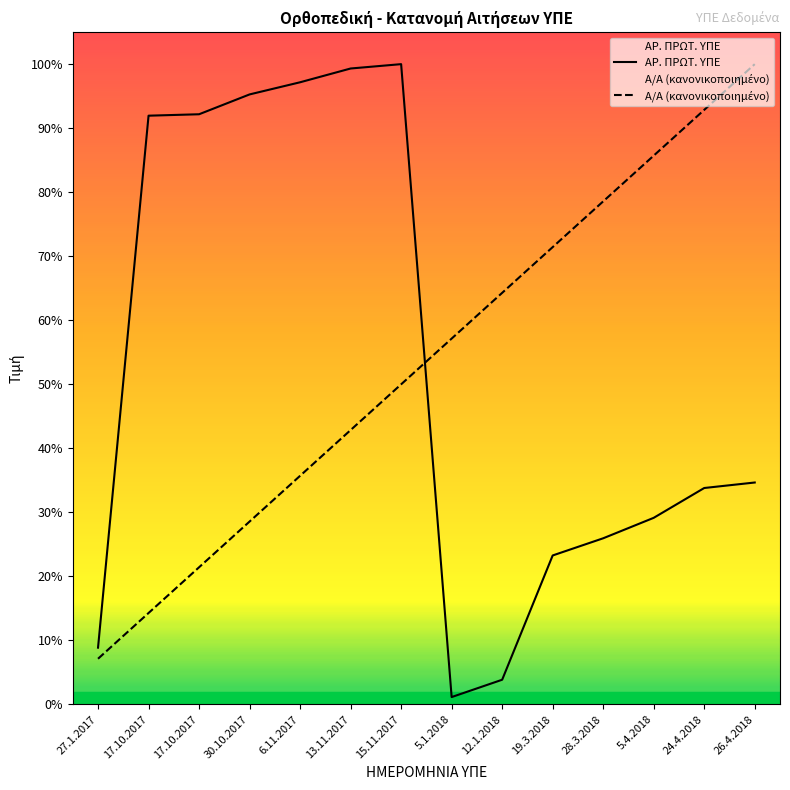

How many data points does each series have?

14